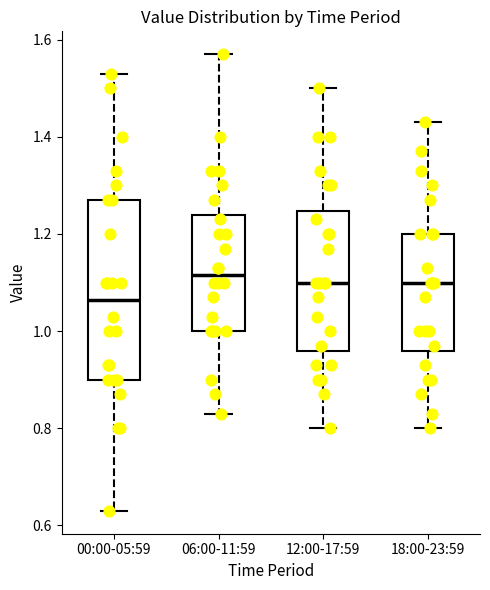

Which box is the tallest, from its lower edge to its upper edge?

00:00-05:59